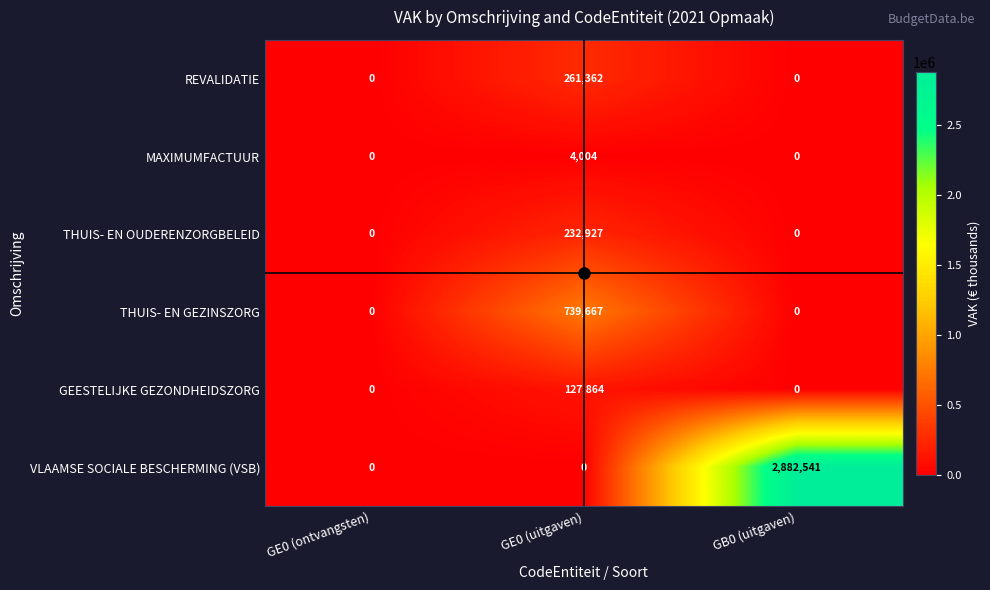

How many categories are shown in the chart?

3